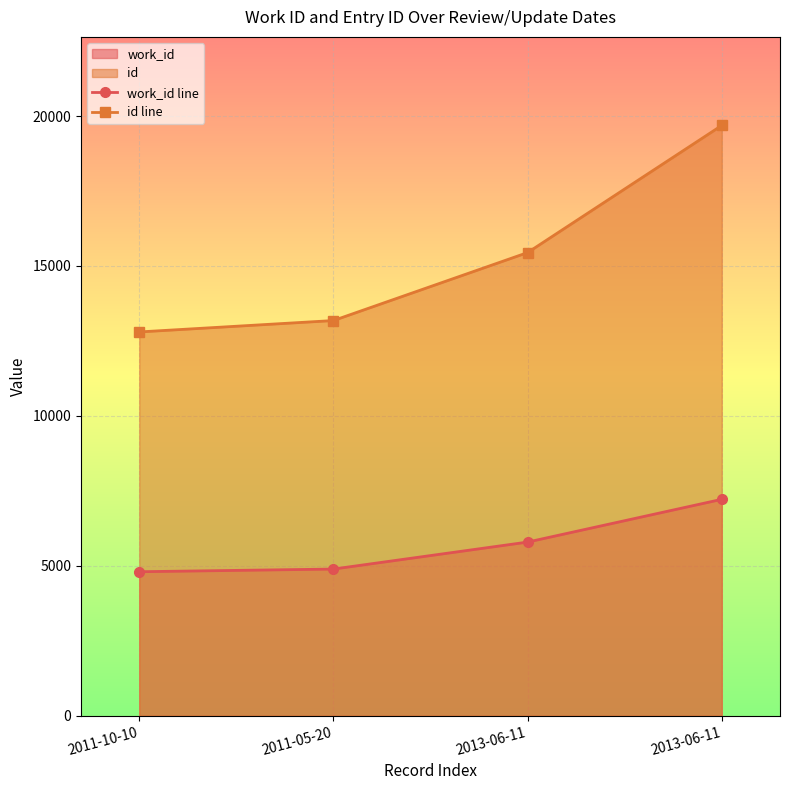

Reading left to right, extract all data points from this chart.

work_id line: 2011-10-10=4802	2011-05-20=4891	2013-06-11=5791	2013-06-11=7217
id line: 2011-10-10=12800	2011-05-20=13180	2013-06-11=15447	2013-06-11=19688